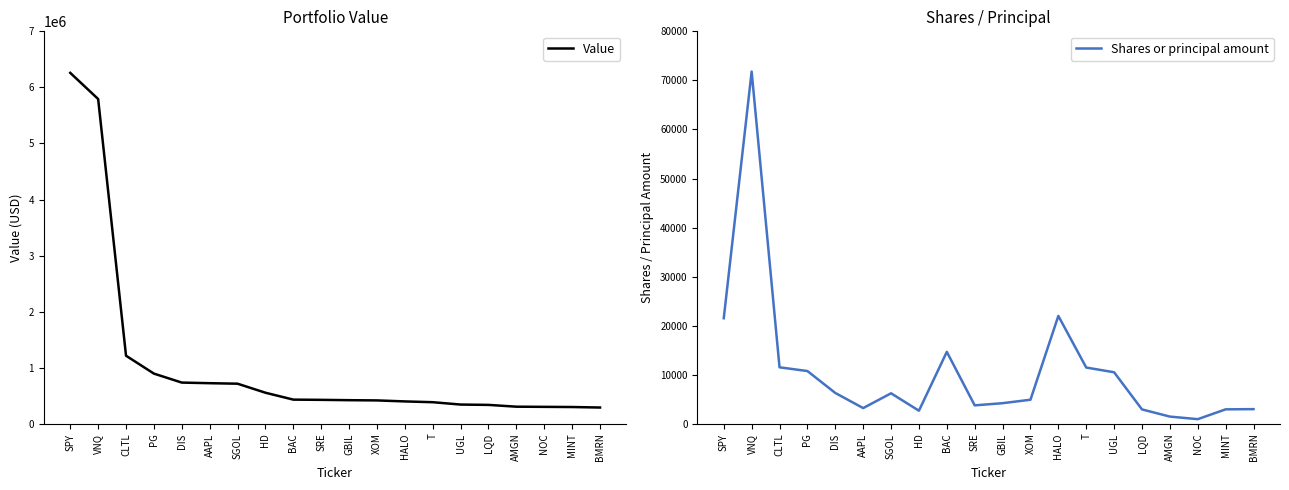

List the series in order of their overall mean, highest first.

Value, Shares or principal amount